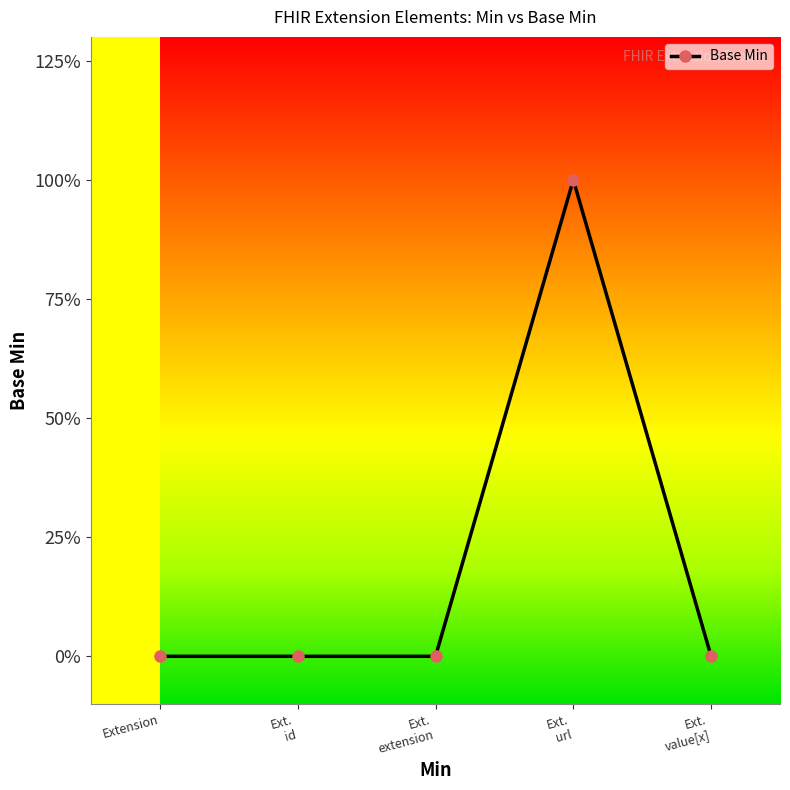

List the labels in order of value, largest first.

Ext. url, Extension, Ext. id, Ext. extension, Ext. value[x]